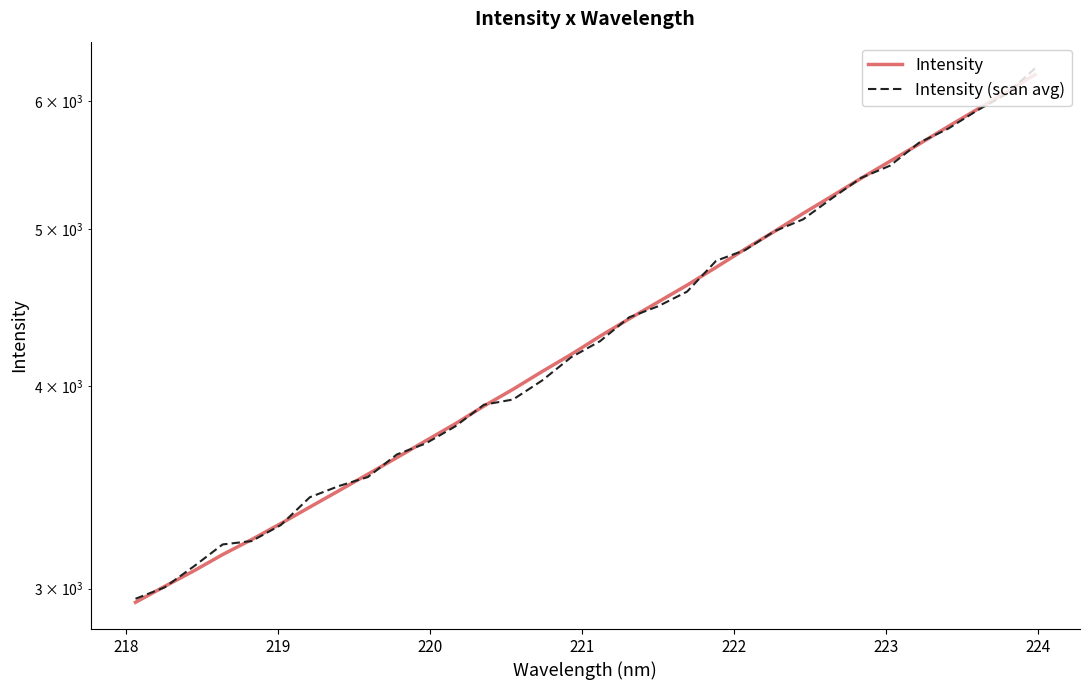

Which series has the largest total across all categories?

Intensity